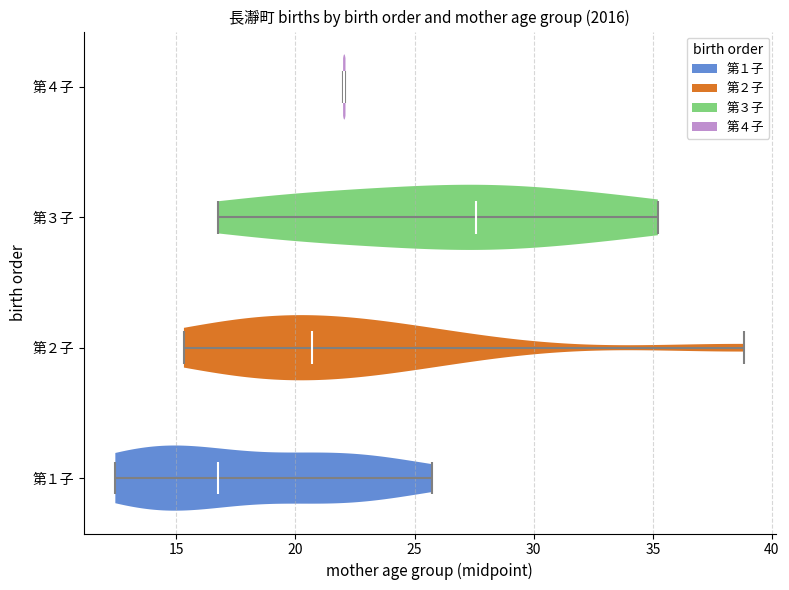

Reading bottom to top, read every violin against the x-axis: where its median line is, and the lowest and highest points it reaches. The values are not printed on the chart, so give them approximately, as read against the axis.

第１子: median line 17.0, lowest point 12.5, highest point 25.5
第２子: median line 20.5, lowest point 15.5, highest point 39.0
第３子: median line 27.5, lowest point 17.0, highest point 35.0
第４子: median line 22.0, lowest point 22.0, highest point 22.0